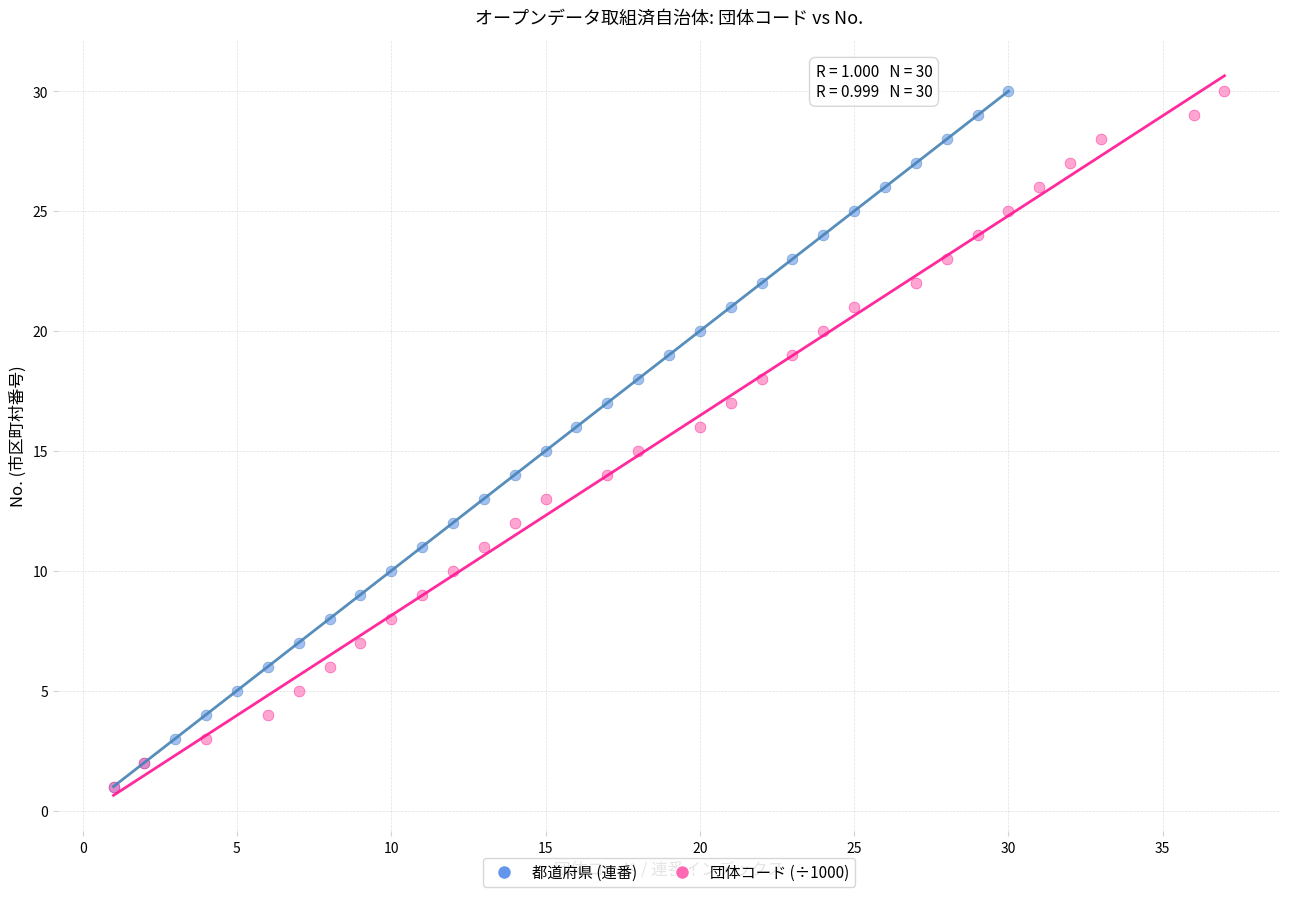

What are all the series names shown in the legend?

都道府県 (連番), 団体コード (÷1000)